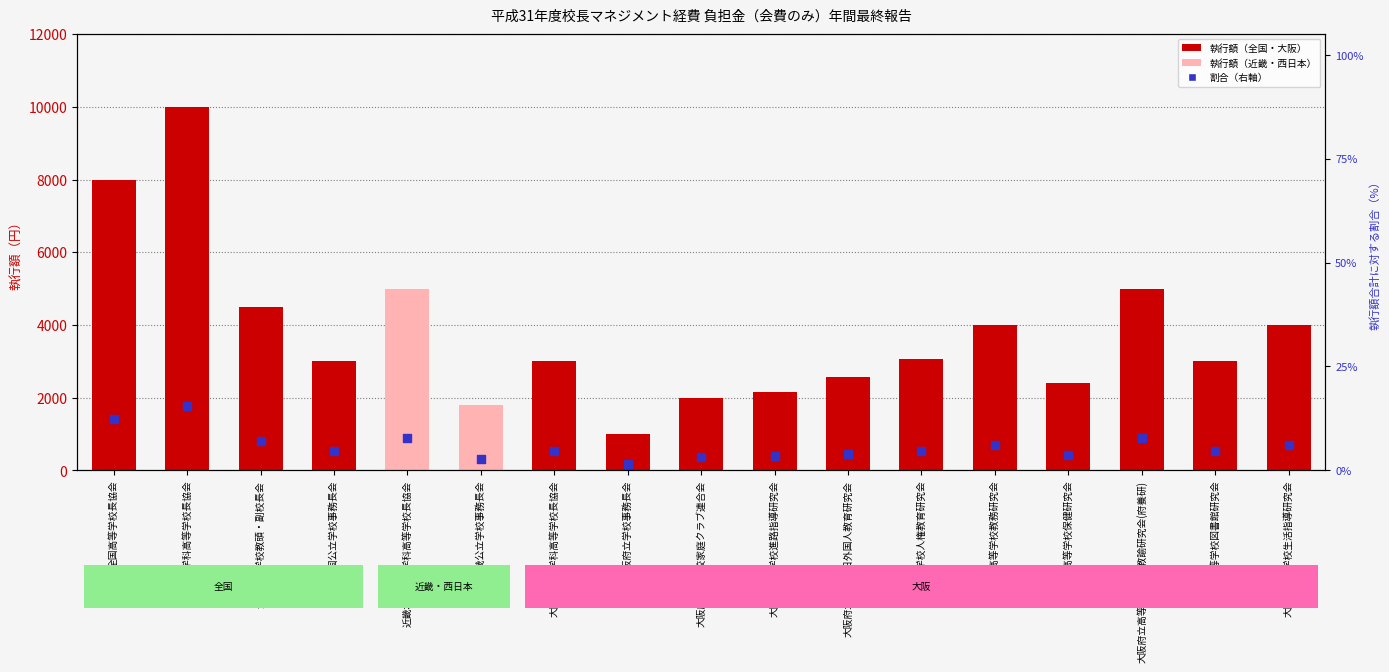

At how many categories does at least one series exceed 8415?

1